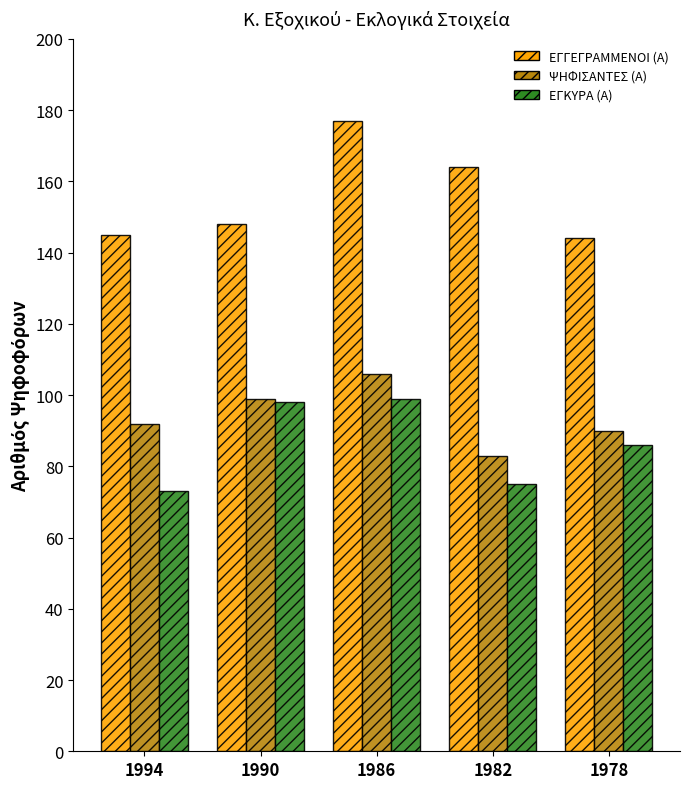

How many values in the ΕΓΓΕΓΡΑΜΜΕΝΟΙ (Α) series are below 148?

2